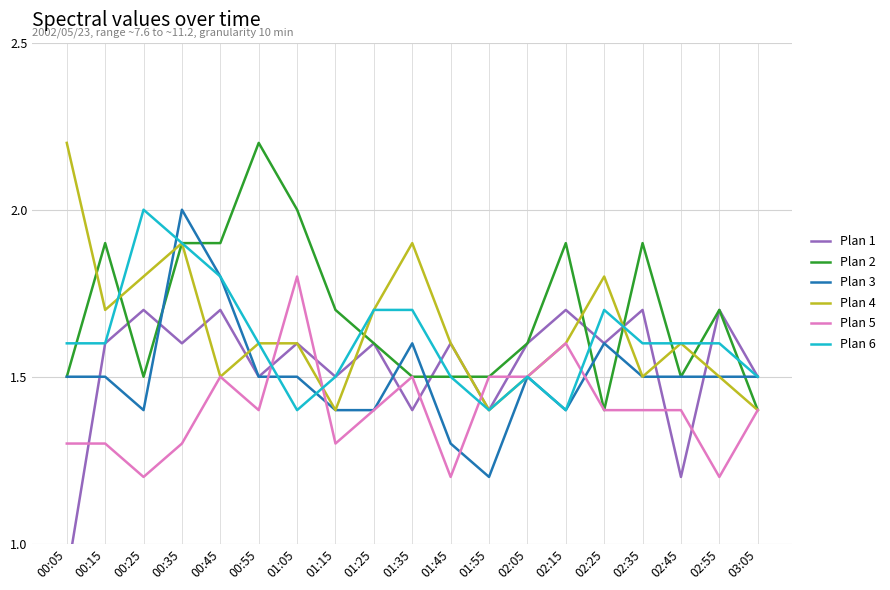

What is the difference between the maximum and minimum values in the Plan 4 series?

0.8